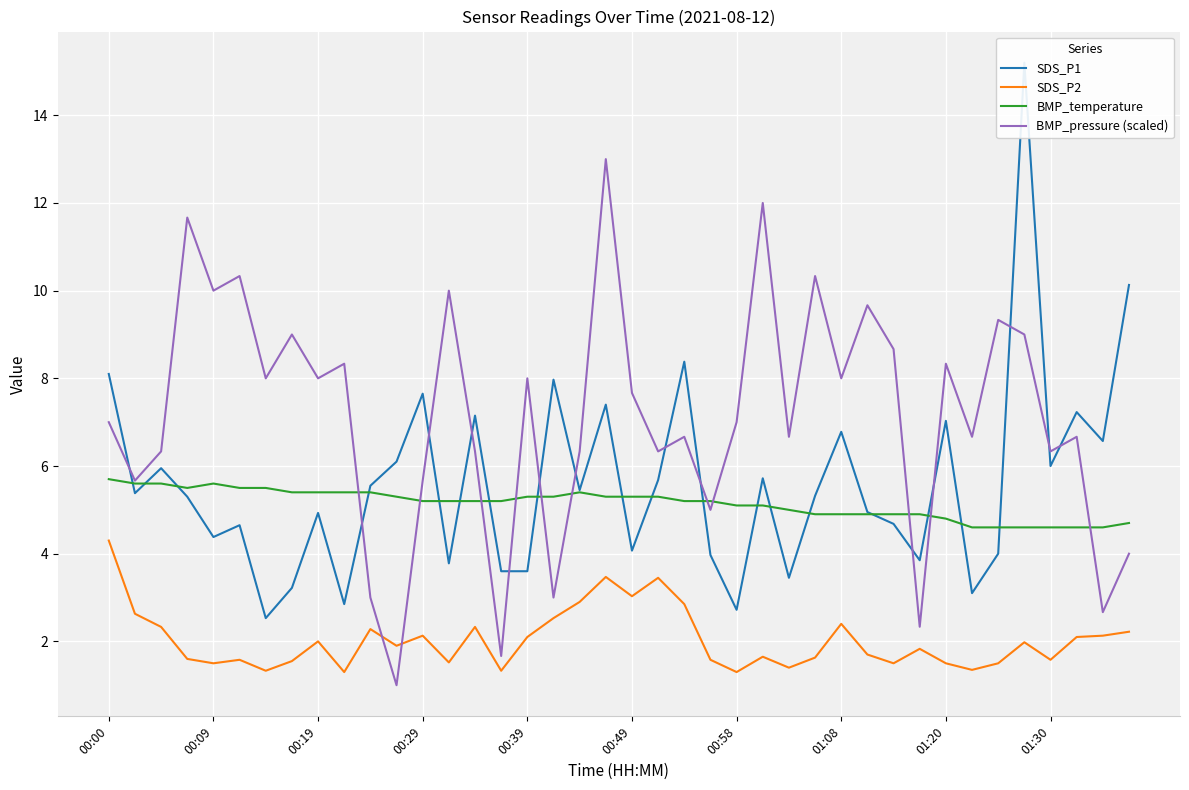

Is it true that SDS_P2 equals 1.5 at 00:09?

True